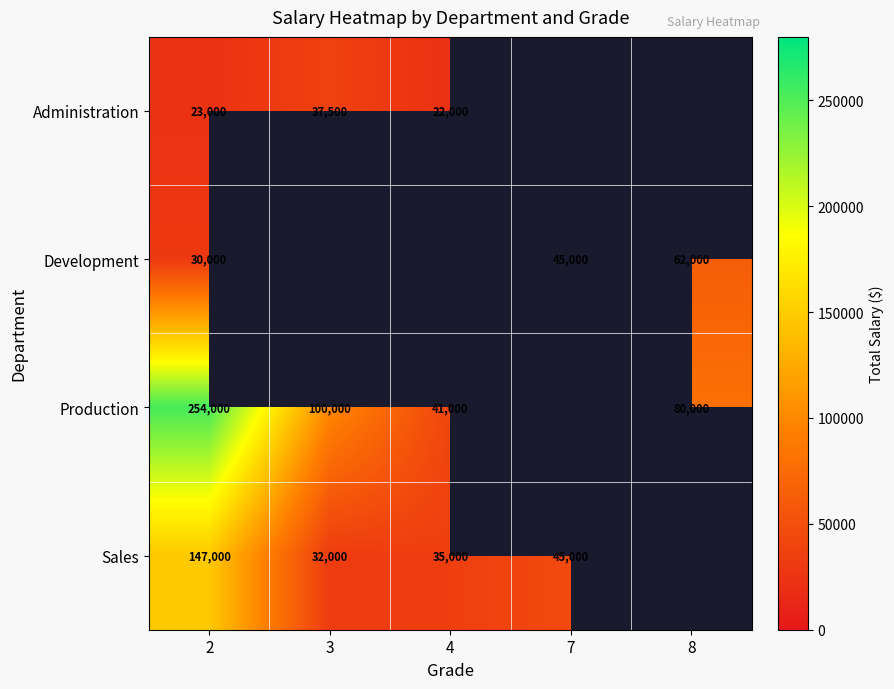

What is the difference between the Production values at 3 and 2?

154000